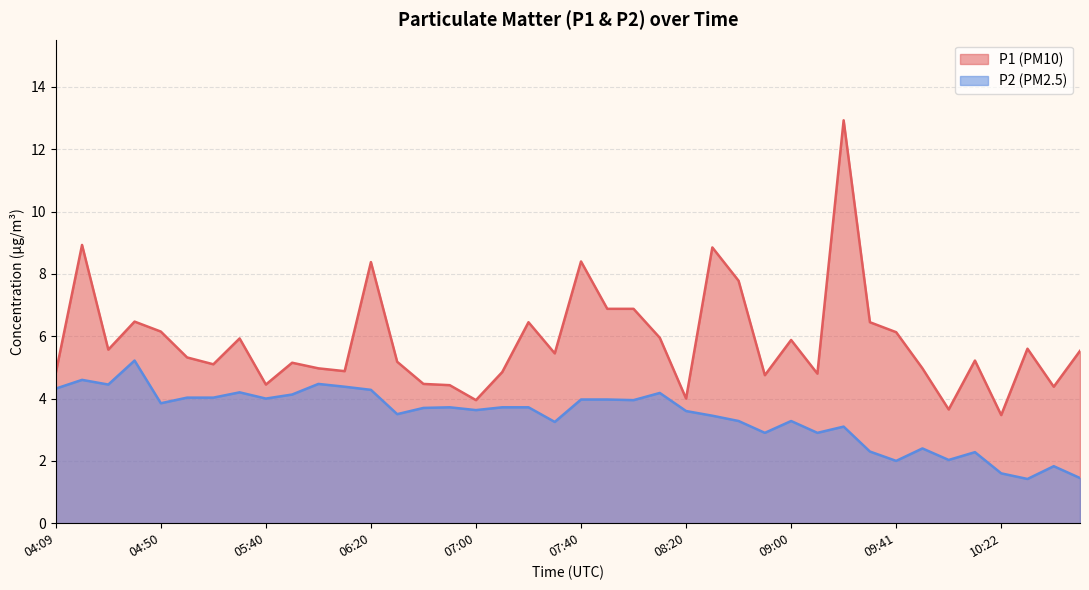

Rank the series by their maximum value, from highest to lowest.

P1, P2